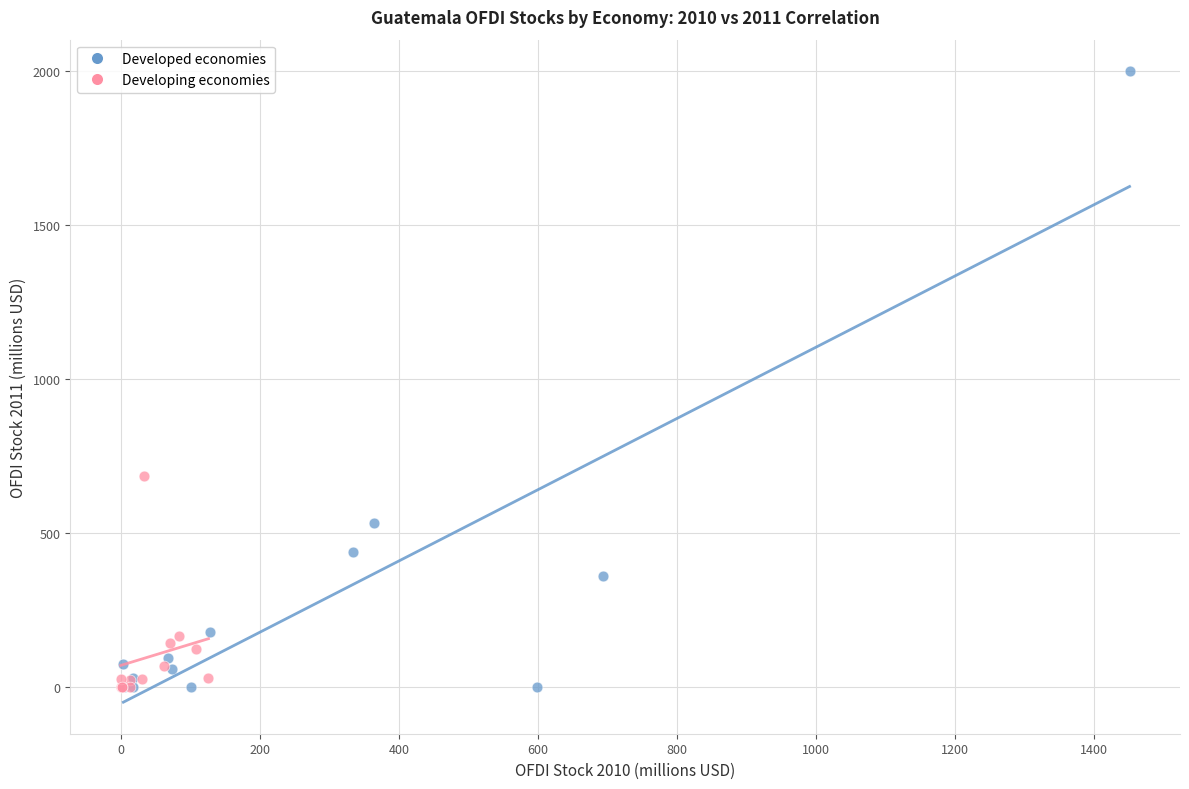

Which series reaches the maximum Y coordinate?

Developed economies